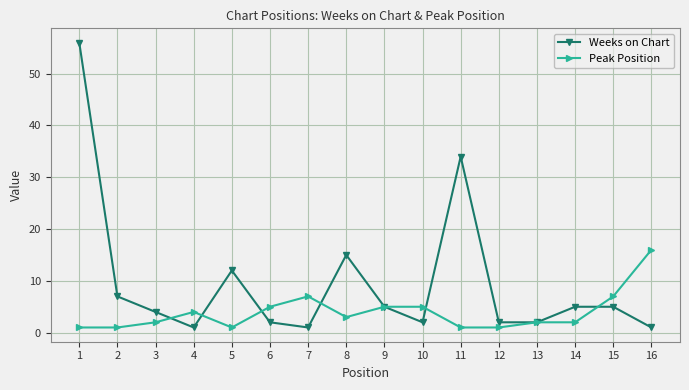

Which series changed the most between 7 and 14?

Peak Position